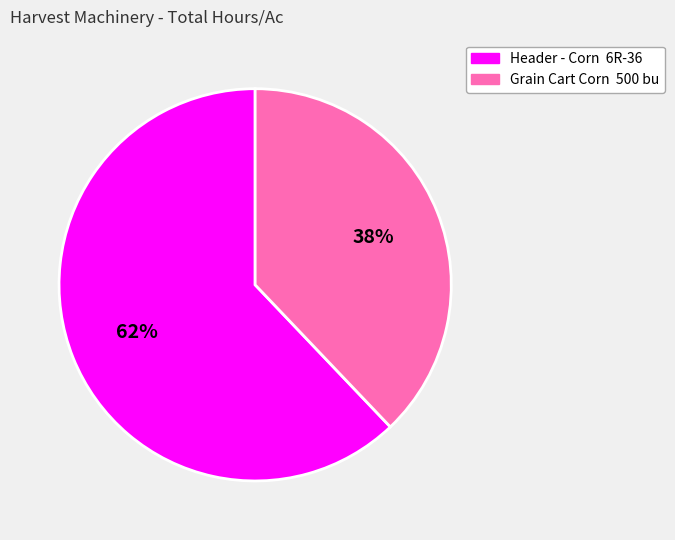

The Header - Corn 6R-36 slice represents 62% of the pie. True or false?

True